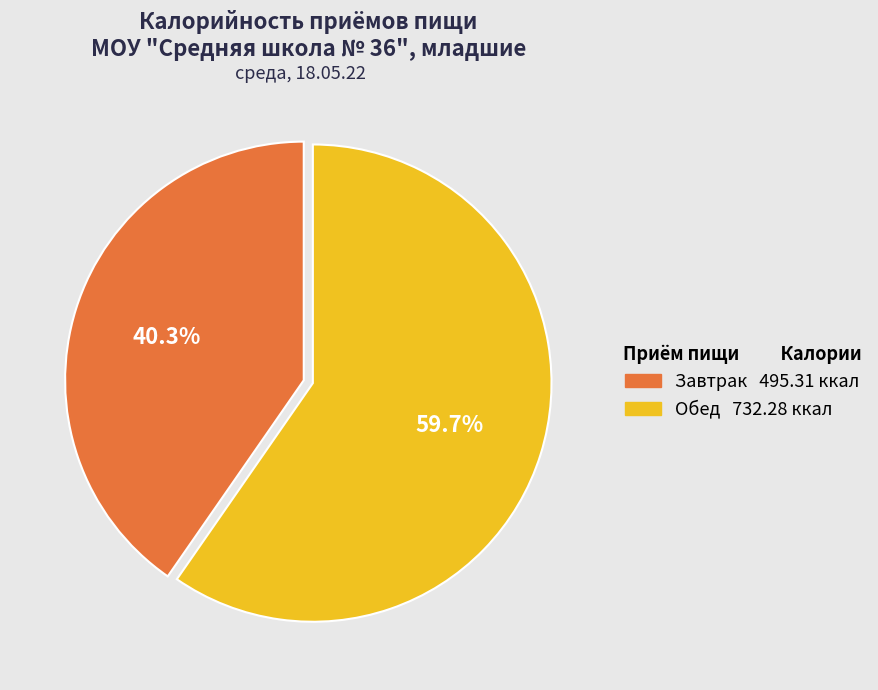

The Завтрак slice represents 40% of the pie. True or false?

True